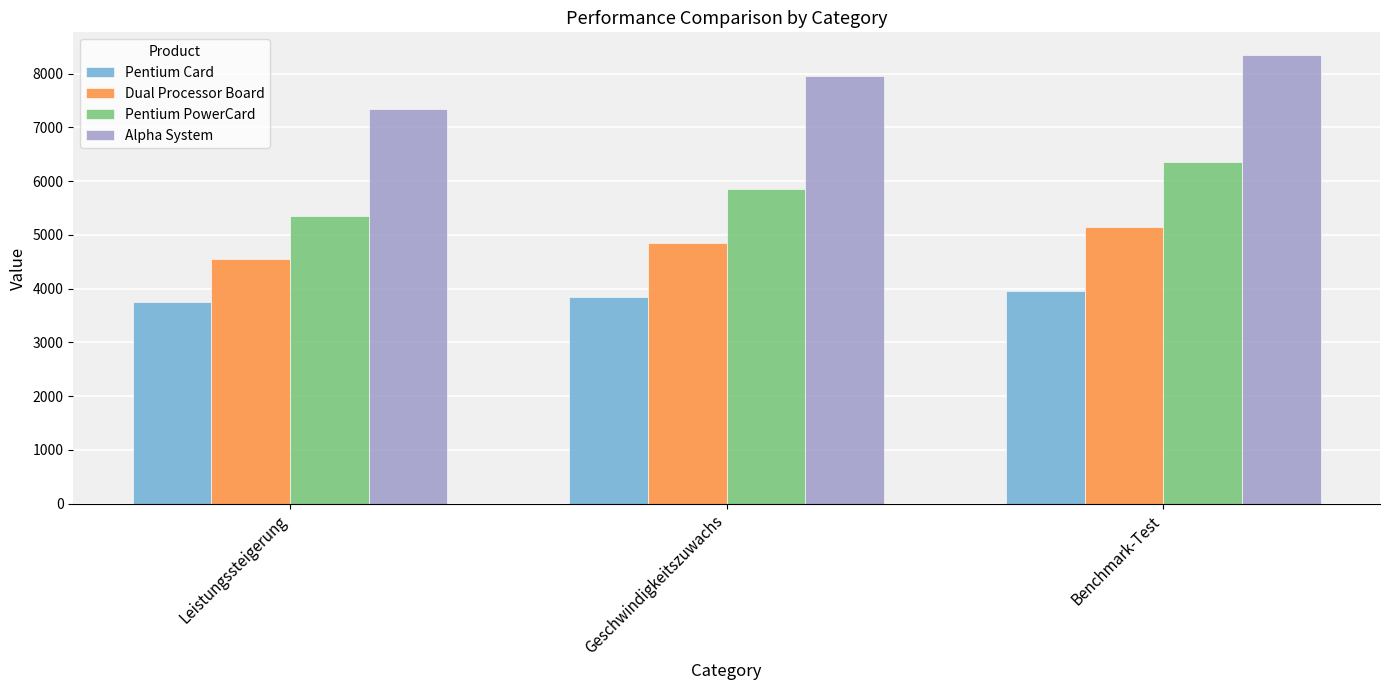

What is the difference between the second highest and minimum values in the Dual Processor Board series?

300